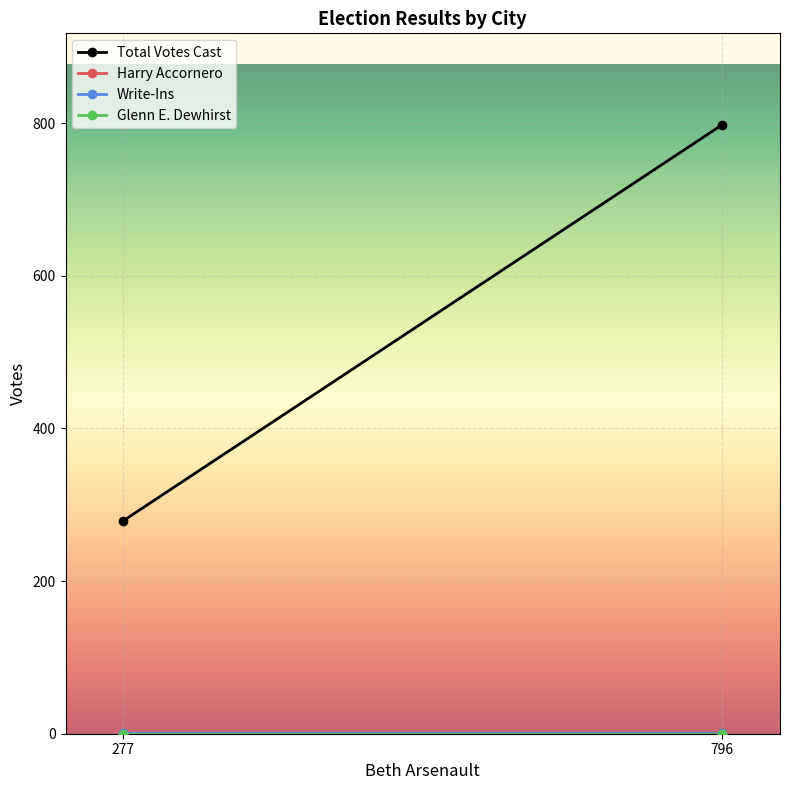

List the labels in order of Harry Accornero value, smallest first.

277, 796